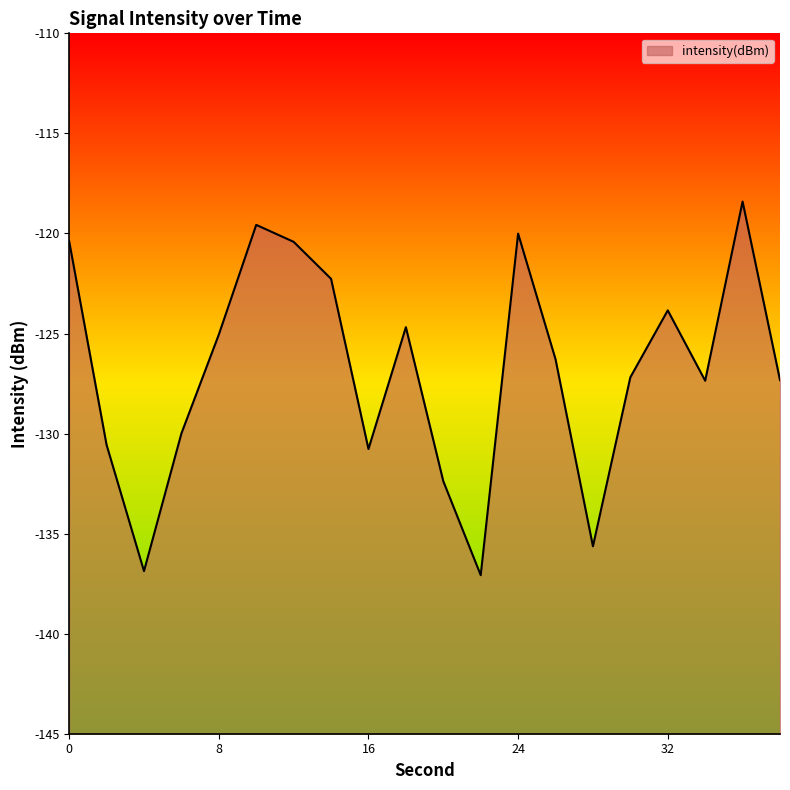

What is the smallest value displayed?

-137.1